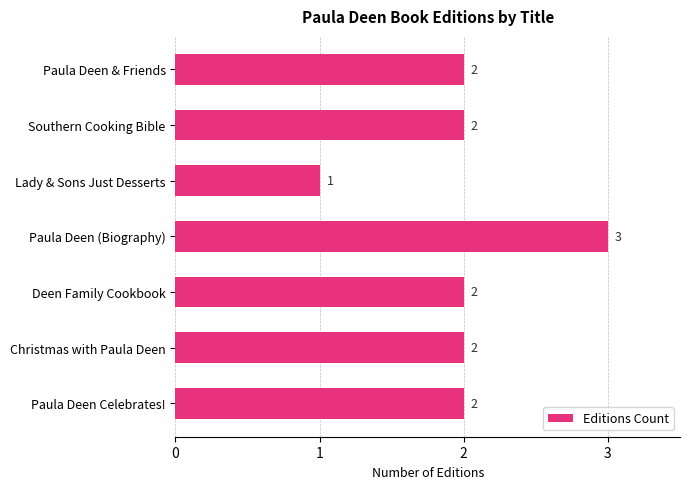

How many values are between 2 and 3?

6